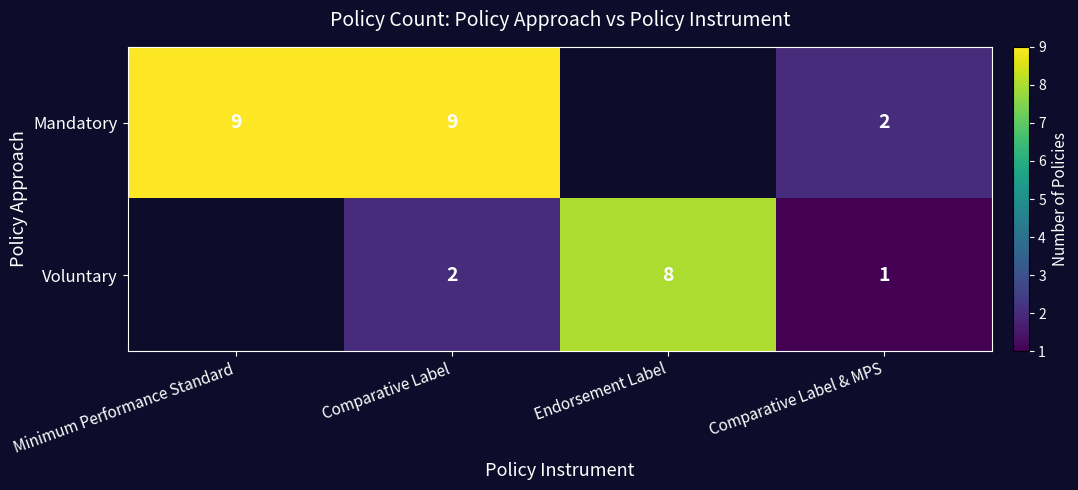

What is the maximum value shown in the chart?

9.0